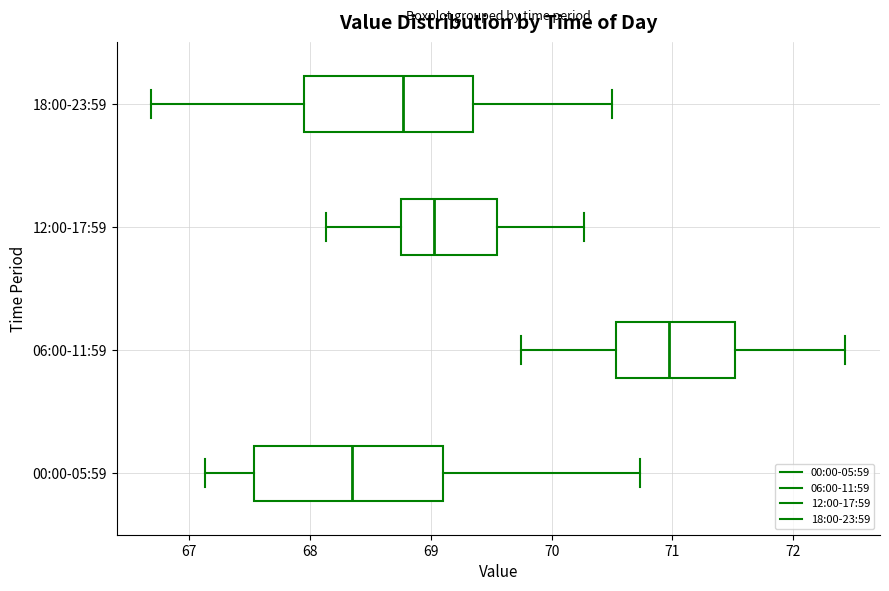

Reading bottom to top, read every box against the x-axis: the position of its median line, the range the box covers, and the ends of its whiskers. The values are not printed on the chart, so give them approximately, as read against the axis.

00:00-05:59: median 68.4, box 67.5 to 69.1, whiskers 67.1 to 70.7
06:00-11:59: median 71.0, box 70.5 to 71.5, whiskers 69.8 to 72.4
12:00-17:59: median 69.0, box 68.8 to 69.6, whiskers 68.1 to 70.3
18:00-23:59: median 68.8, box 68.0 to 69.4, whiskers 66.7 to 70.5